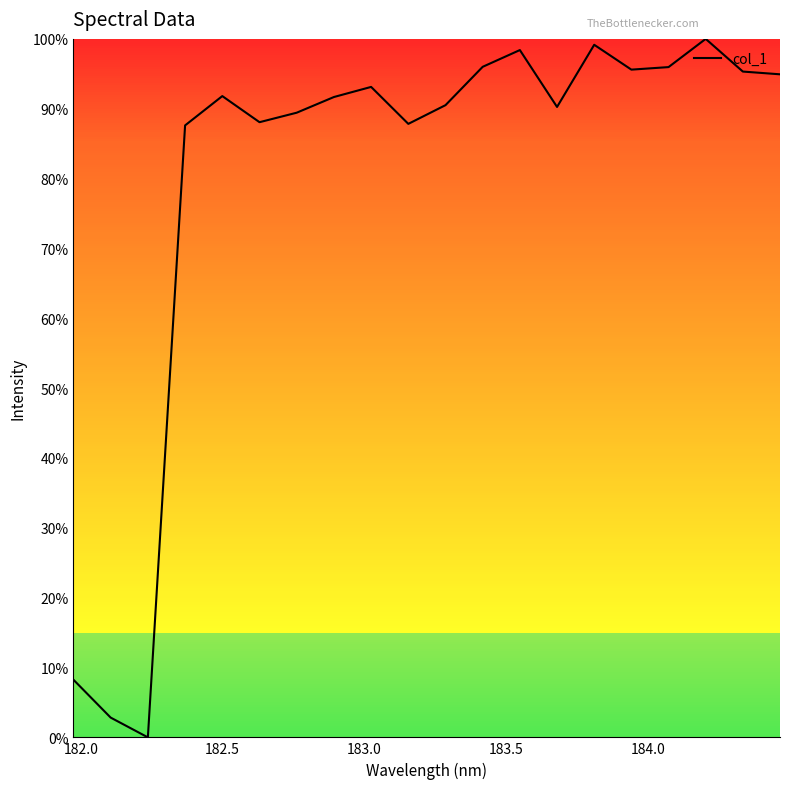

Does the chart have visible grid lines?

No